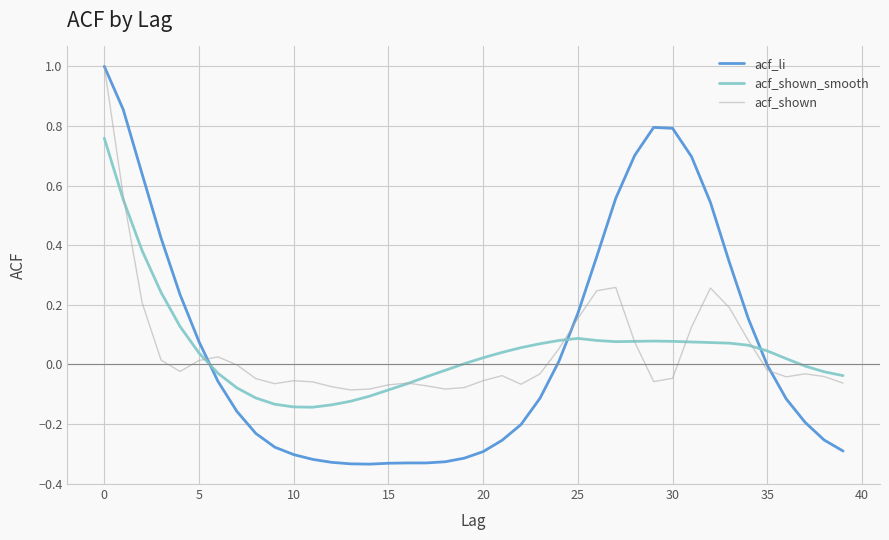

True or false: acf_shown_smooth and acf_li cross at least once.

True